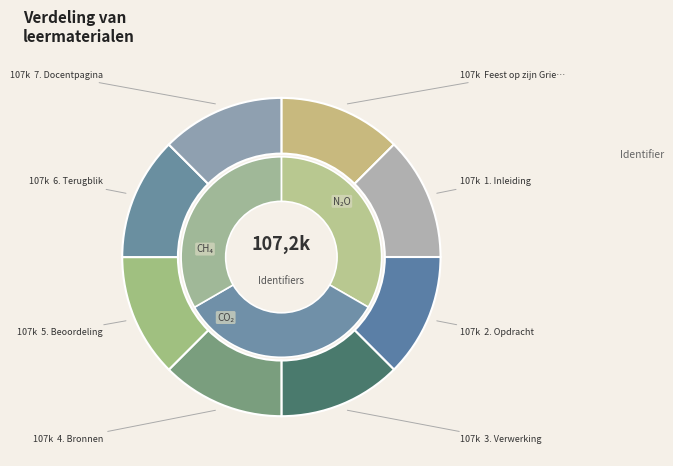

What is the smallest slice in the pie chart?

Feest op zijn Grieks